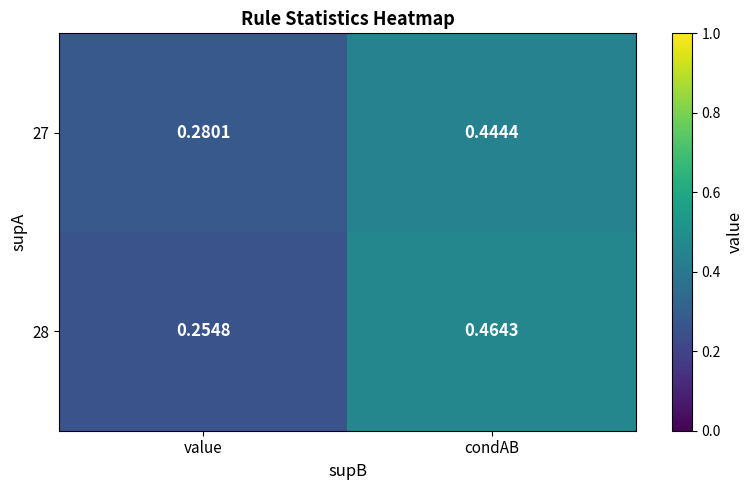

Where is 28 nearest to the value 0?

value